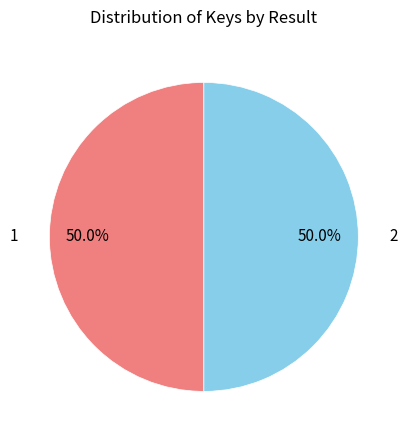

What is the total percentage of 2 and 1?

100.0%